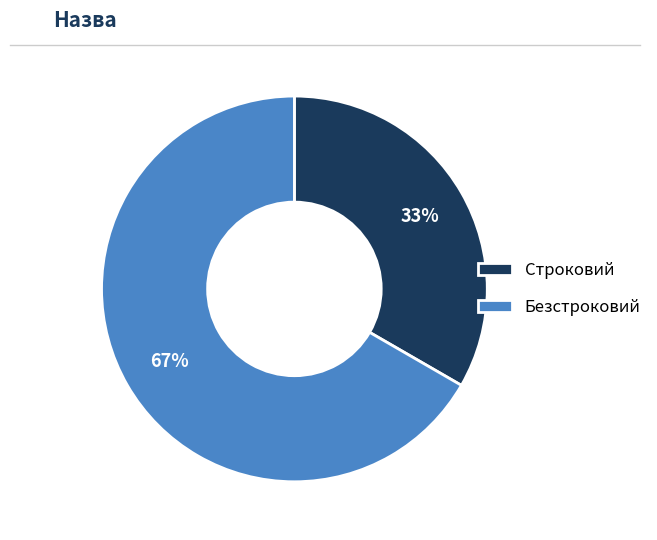

To the nearest percent, what portion does Строковий represent?

33%